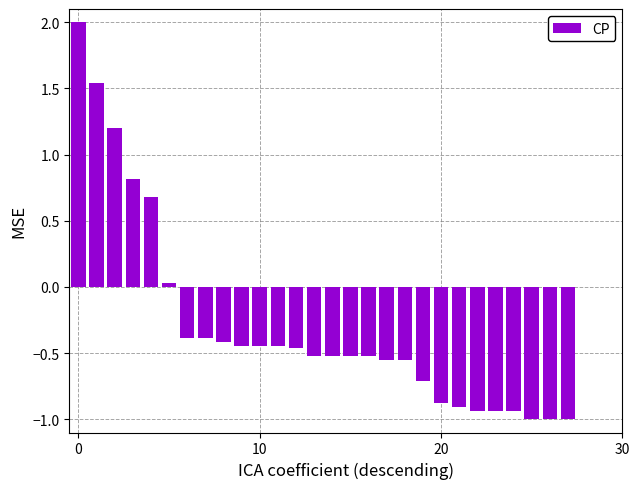

What is the sum of all values?

-8.2